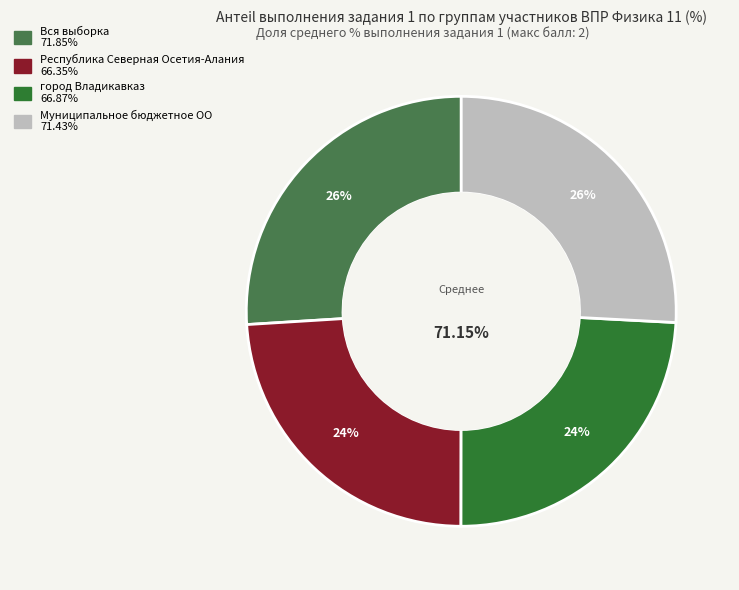

Is there any slice that represents more than half of the pie?

No